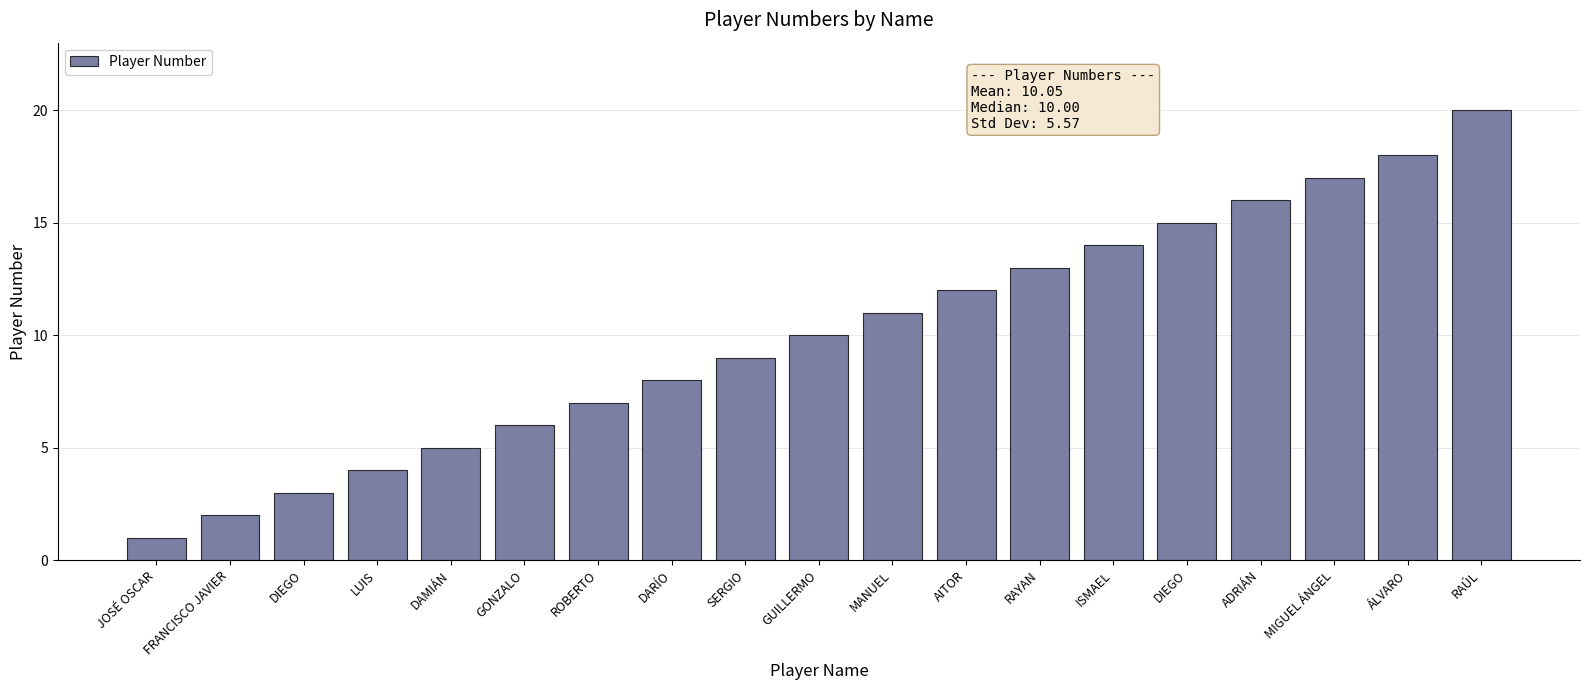

What is the difference between the values at LUIS and ISMAEL?

10